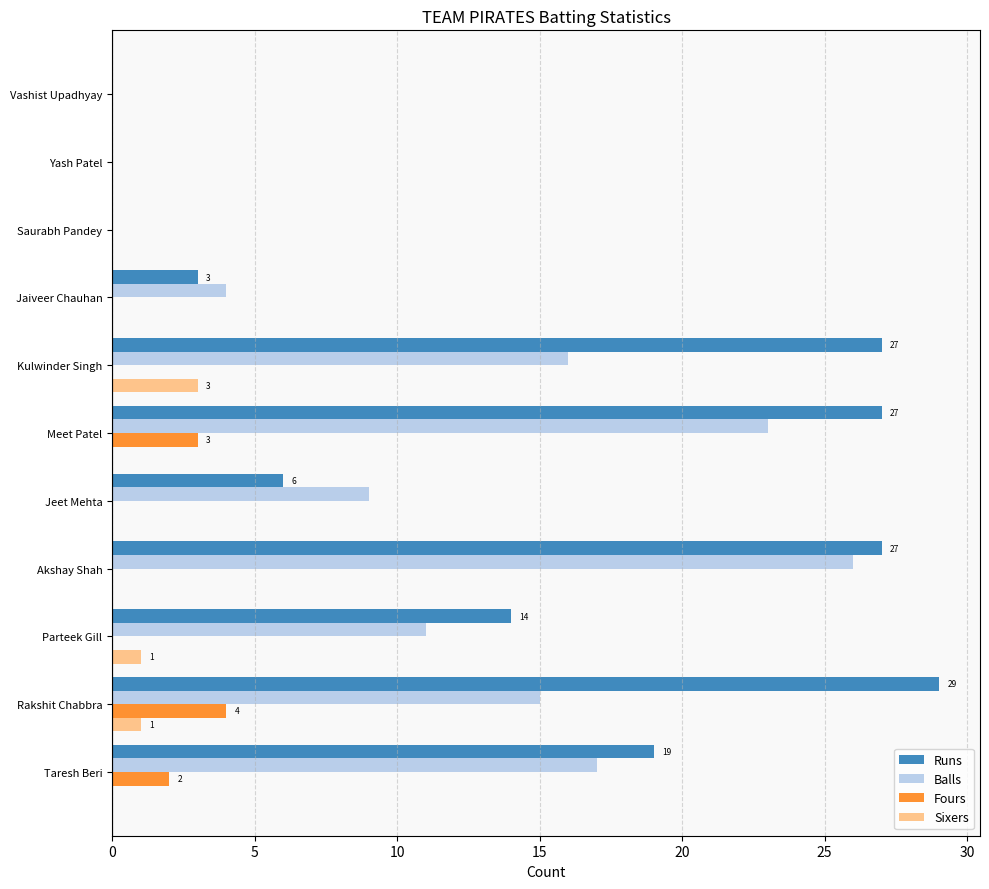

Between Taresh Beri and Parteek Gill, which series saw the biggest shift?

Balls